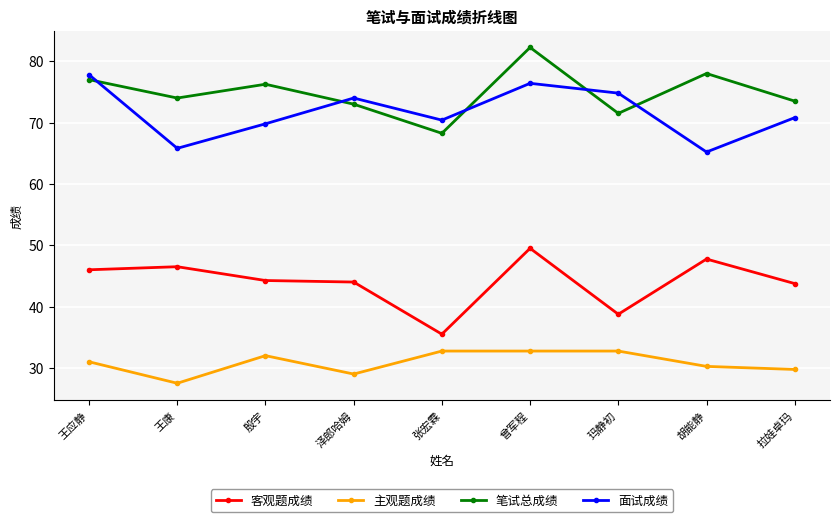

True or false: 主观题成绩 and 客观题成绩 cross at least once.

False